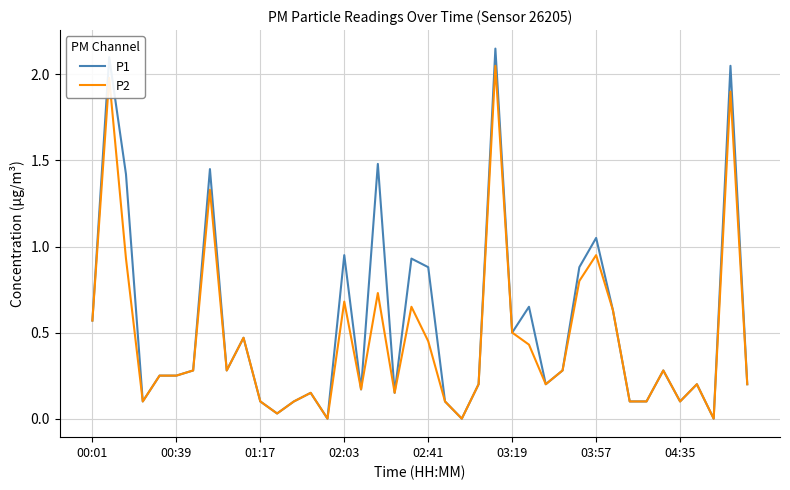

At how many categories does at least one series exceed 1?

7